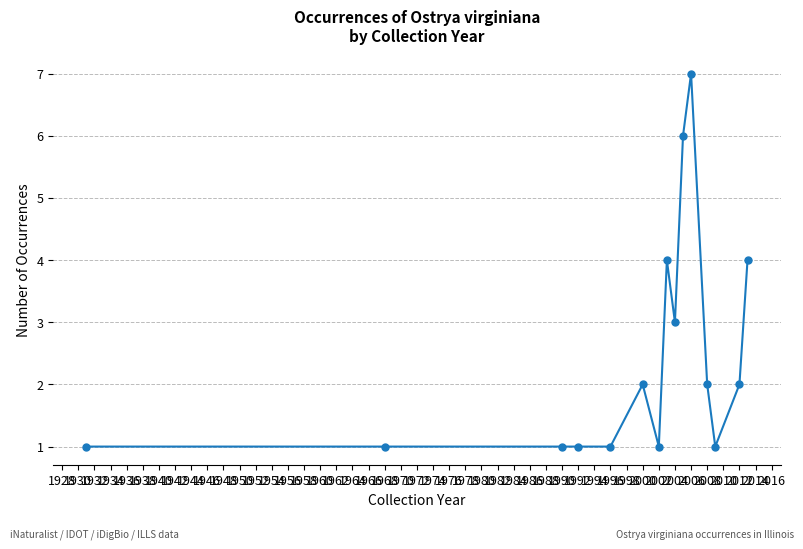

True or false: the data has more than 2 interior local peaks.

True